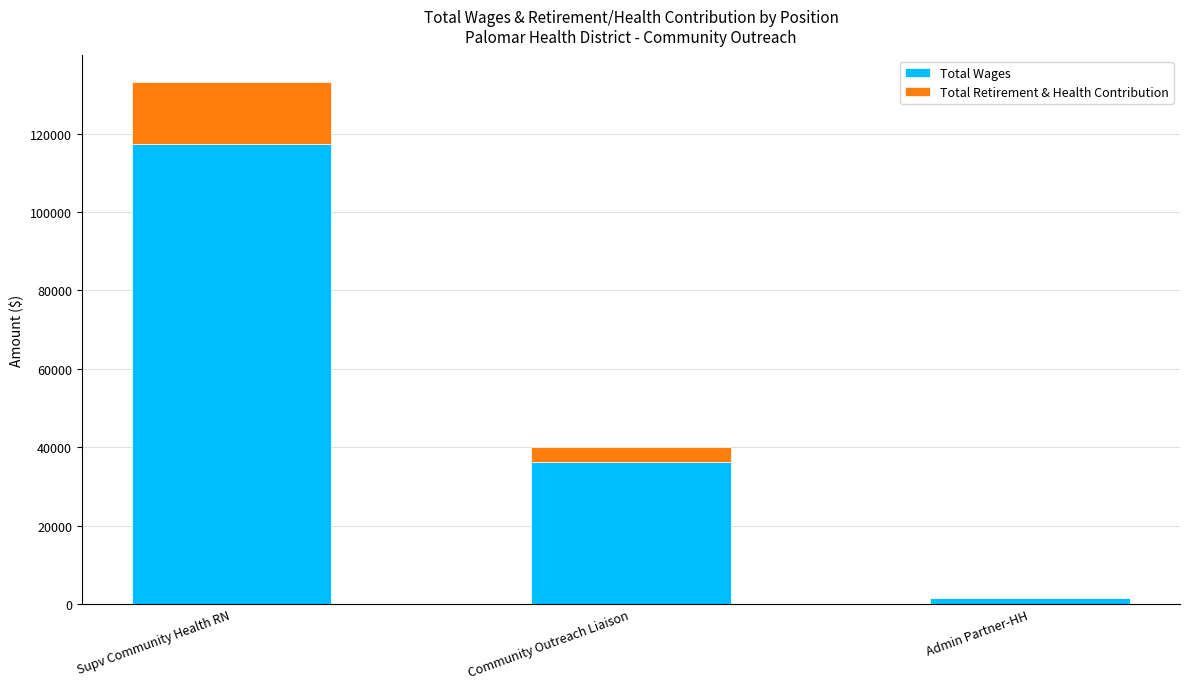

At which label is Total Wages closest to 59416?

Community Outreach Liaison